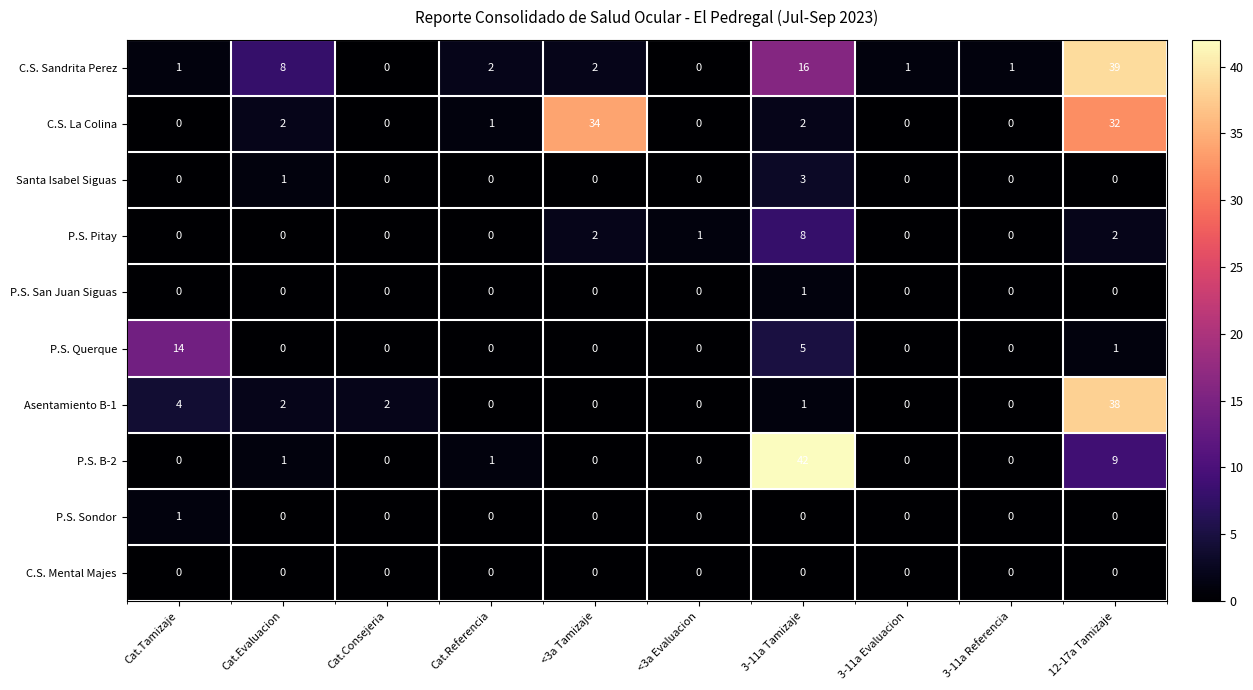

Is it true that P.S. San Juan Siguas equals 0 at <3a Tamizaje?

True